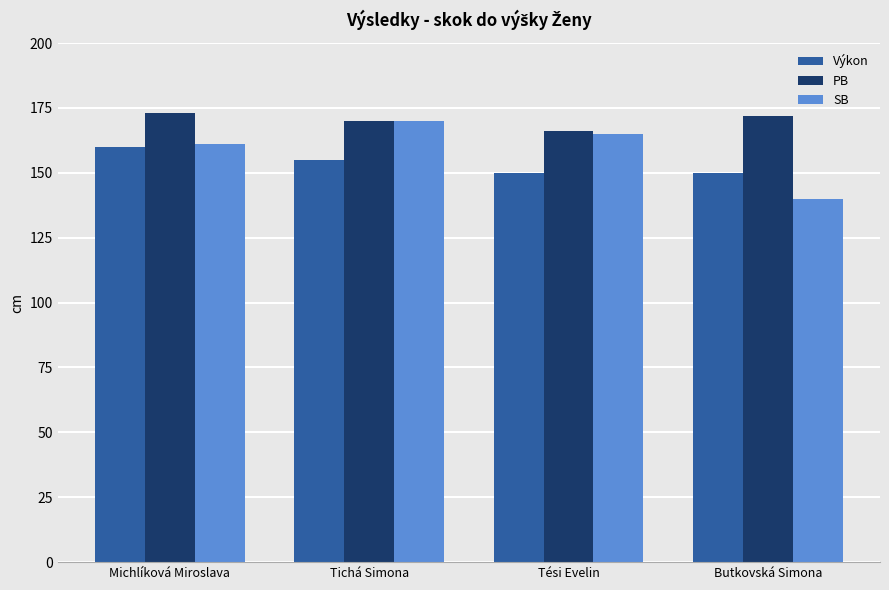

What is the label of the 3rd bar from the left?

Tési Evelin